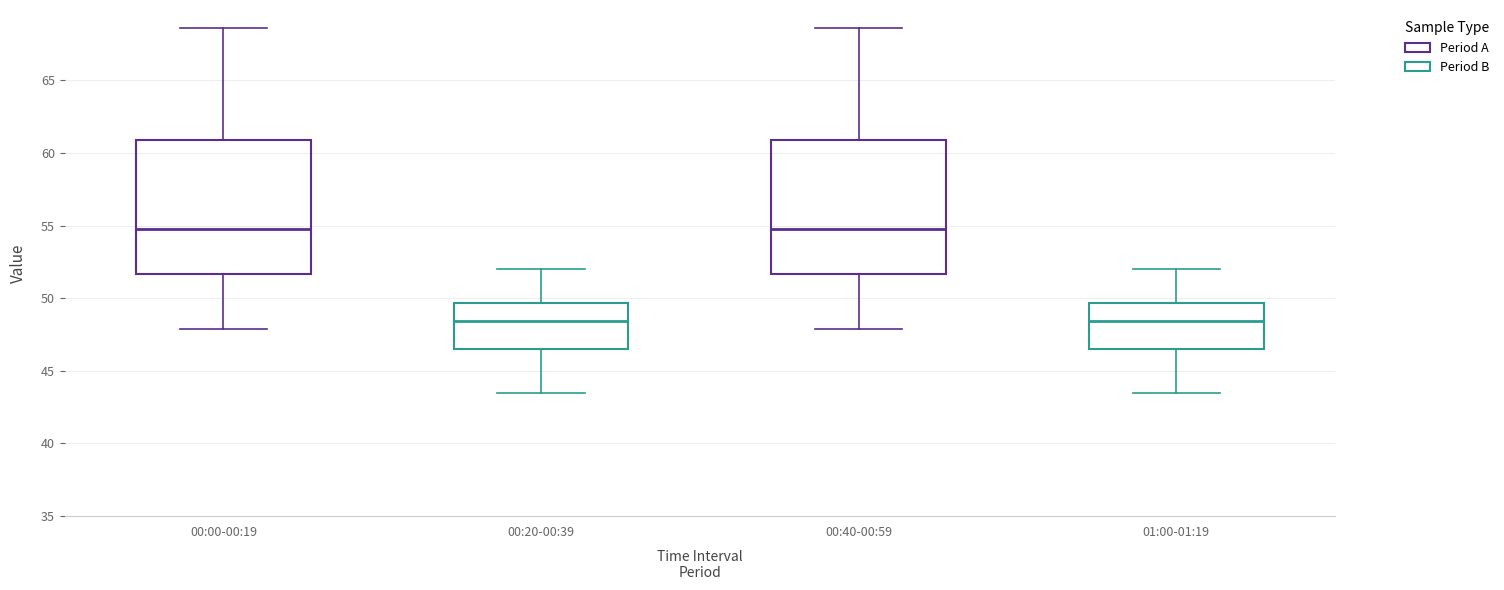

Reading left to right, read every box against the y-axis: the position of its median line, the range the box covers, and the ends of its whiskers. The values are not printed on the chart, so give them approximately, as read against the axis.

00:00-00:19: median 55.0, box 51.5 to 61.0, whiskers 48.0 to 68.5
00:20-00:39: median 48.5, box 46.5 to 49.5, whiskers 43.5 to 52.0
00:40-00:59: median 55.0, box 51.5 to 61.0, whiskers 48.0 to 68.5
01:00-01:19: median 48.5, box 46.5 to 49.5, whiskers 43.5 to 52.0